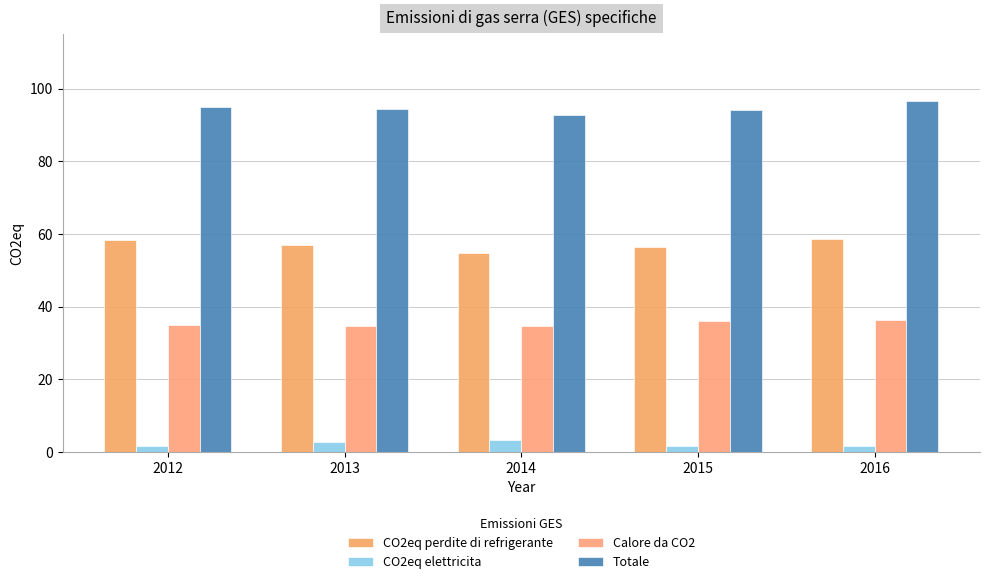

What is the difference between the second highest and second lowest values in the Calore da CO2 series?

1.2